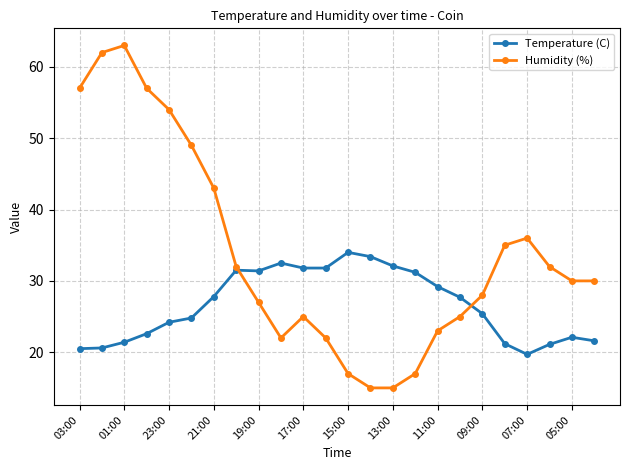

Which series has the widest spread of values?

Humidity (%)